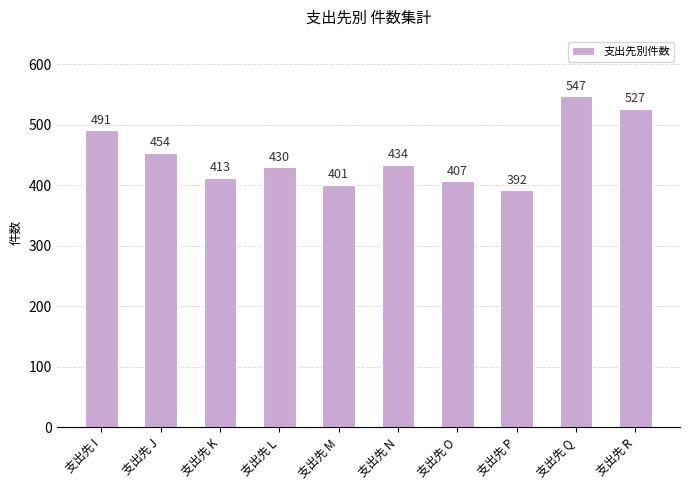

Rank the categories by value from highest to lowest.

支出先 Q, 支出先 R, 支出先 I, 支出先 J, 支出先 N, 支出先 L, 支出先 K, 支出先 O, 支出先 M, 支出先 P